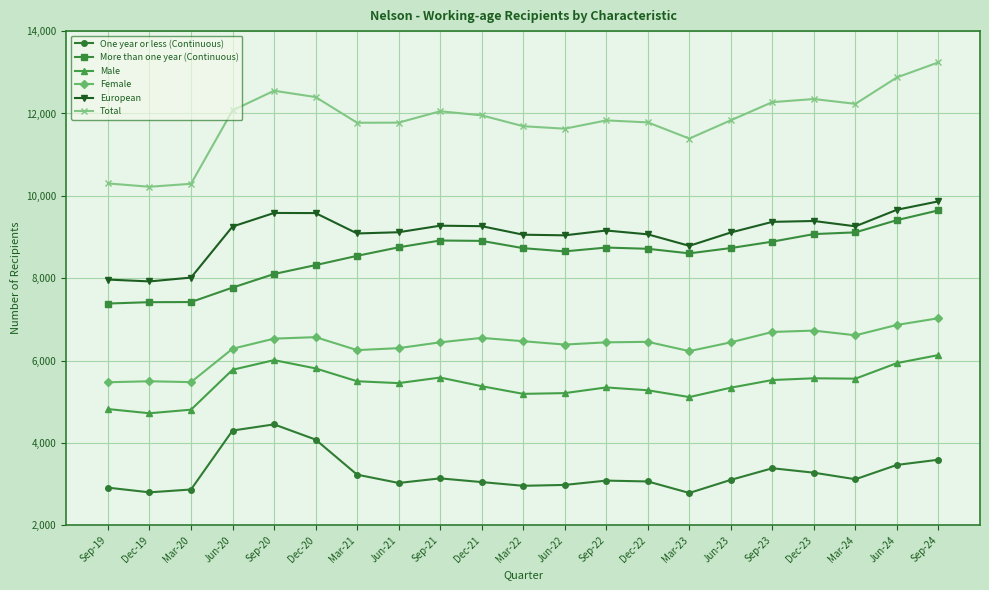

At which label does Female reach its peak?

Sep-24